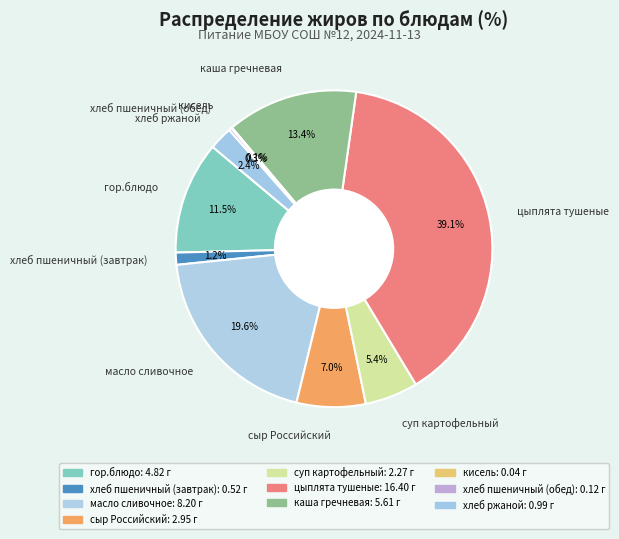

To the nearest percent, what is the difference between the largest and smallest slice percentages?

39%